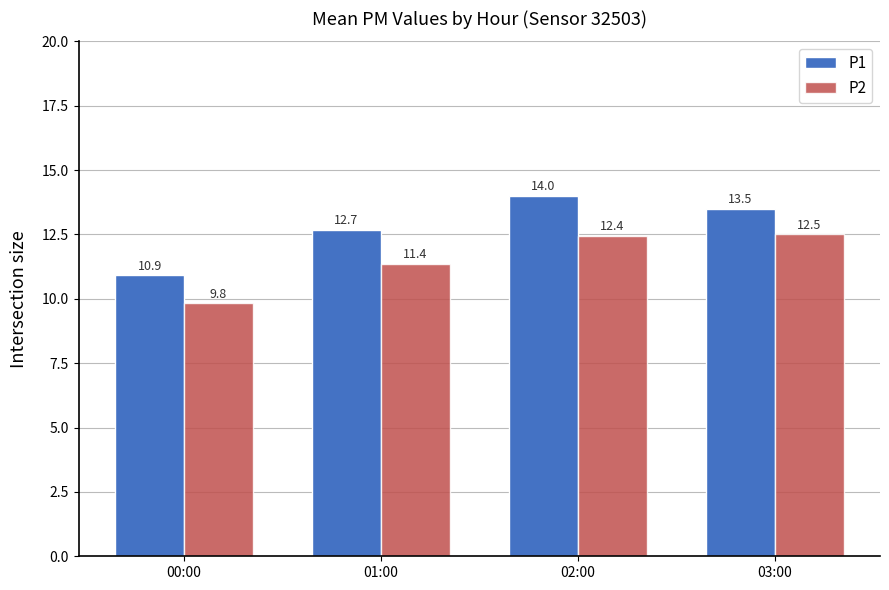

What are all the series names shown in the legend?

P1, P2